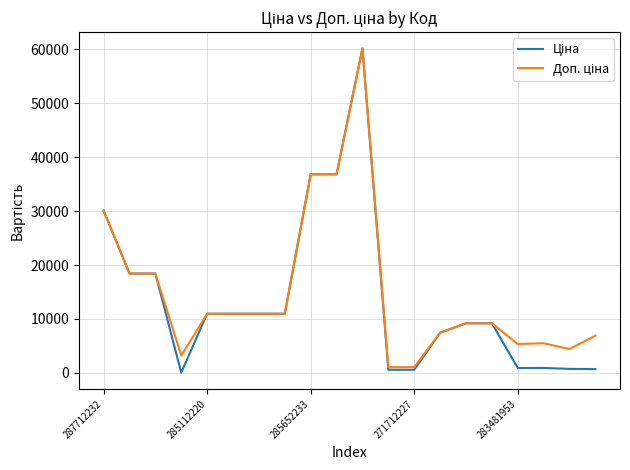

What is the highest value of the Доп. ціна series?

60205.6